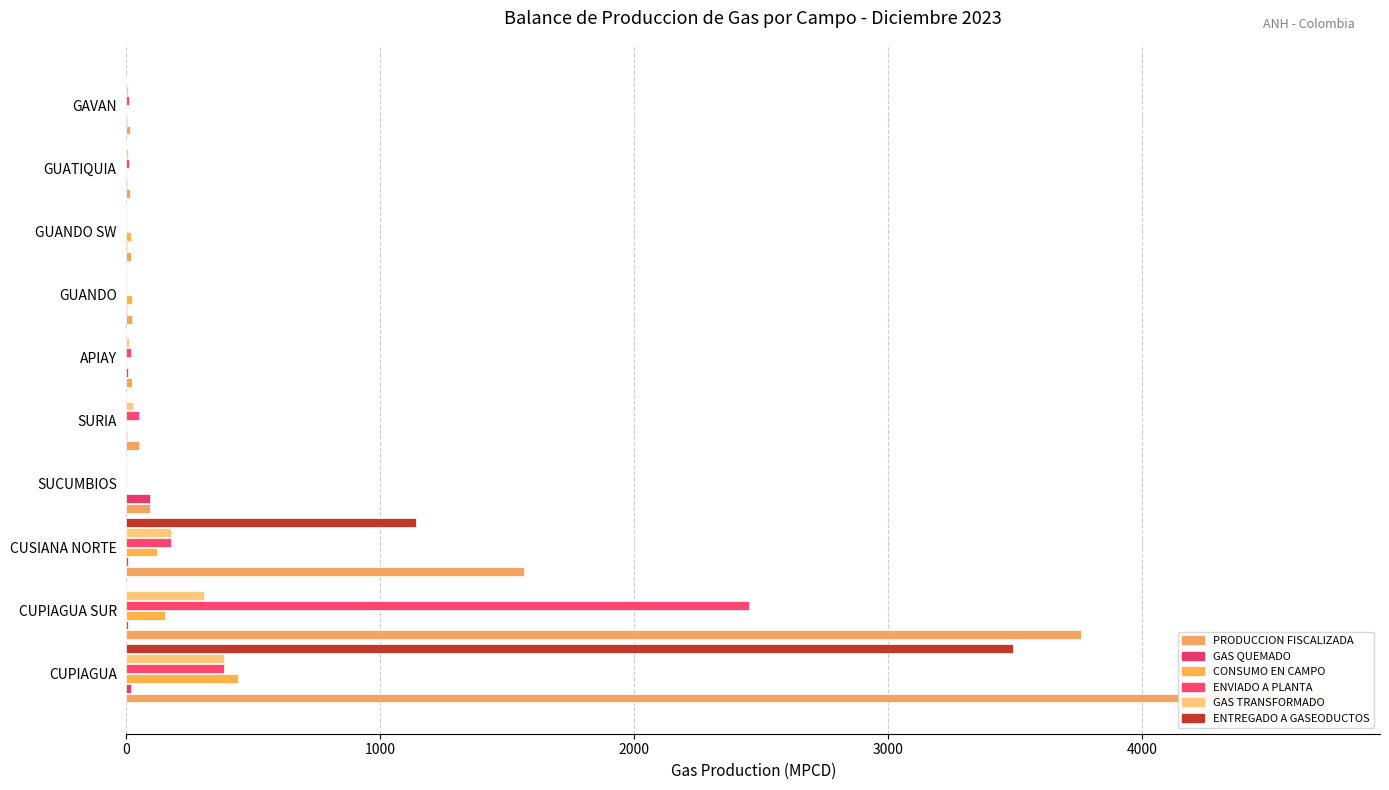

At how many categories does at least one series exceed 206?

3